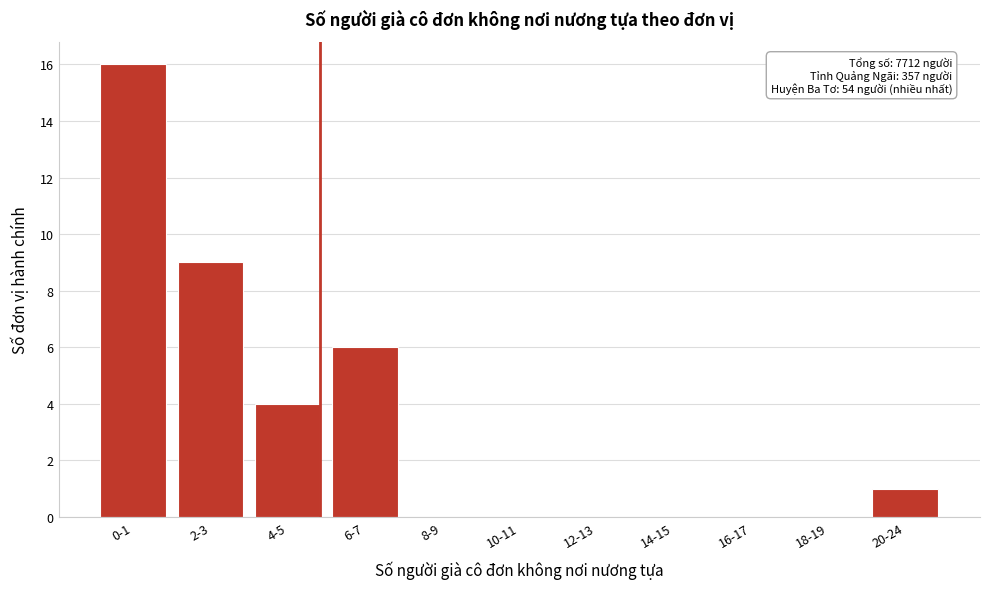

Reading left to right, transcribe all the data shown in this chart.

0-1=16	2-3=9	4-5=4	6-7=6	8-9=0	10-11=0	12-13=0	14-15=0	16-17=0	18-19=0	20-24=1